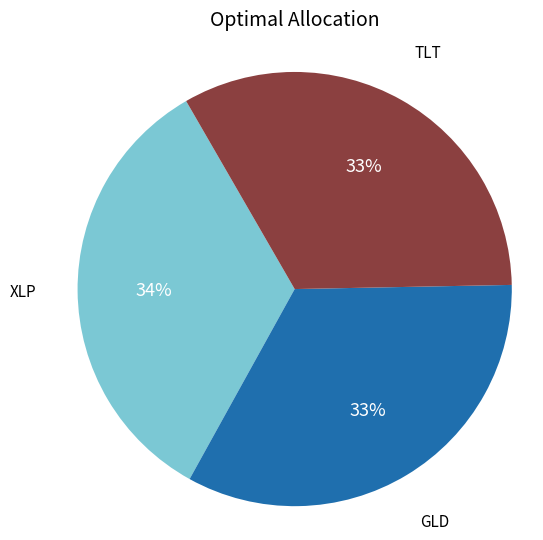

To the nearest percent, what is the average slice percentage?

33%